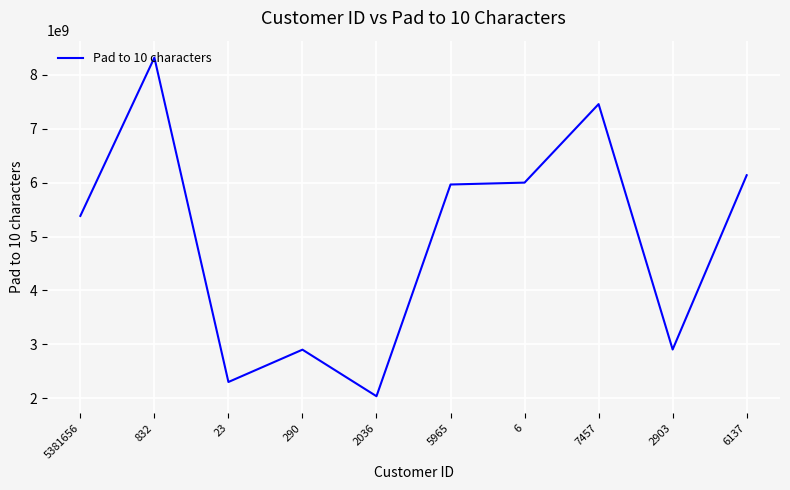

The value at 2036 is 2036000000. True or false?

True